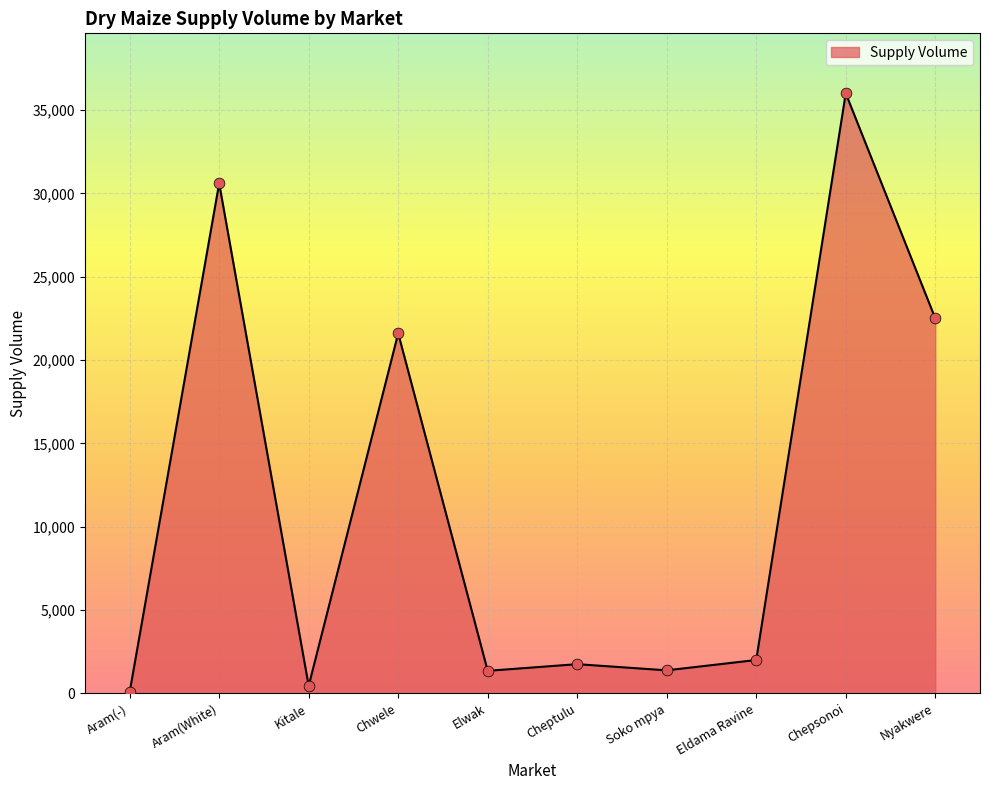

Between Chwele and Chepsonoi, which is larger?

Chepsonoi